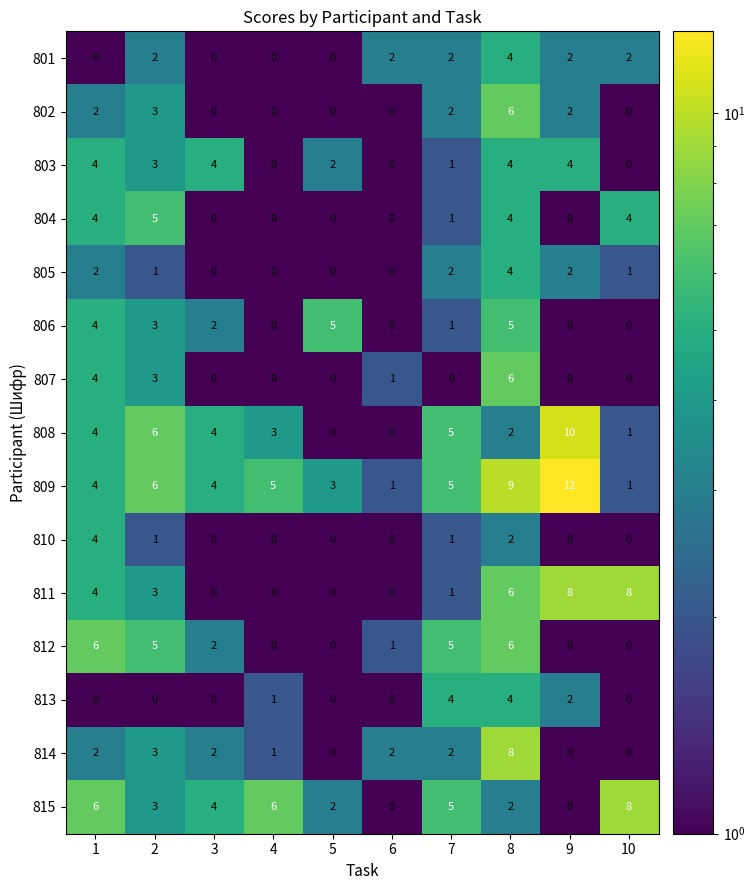

At which category is the sum across all series the highest?

8